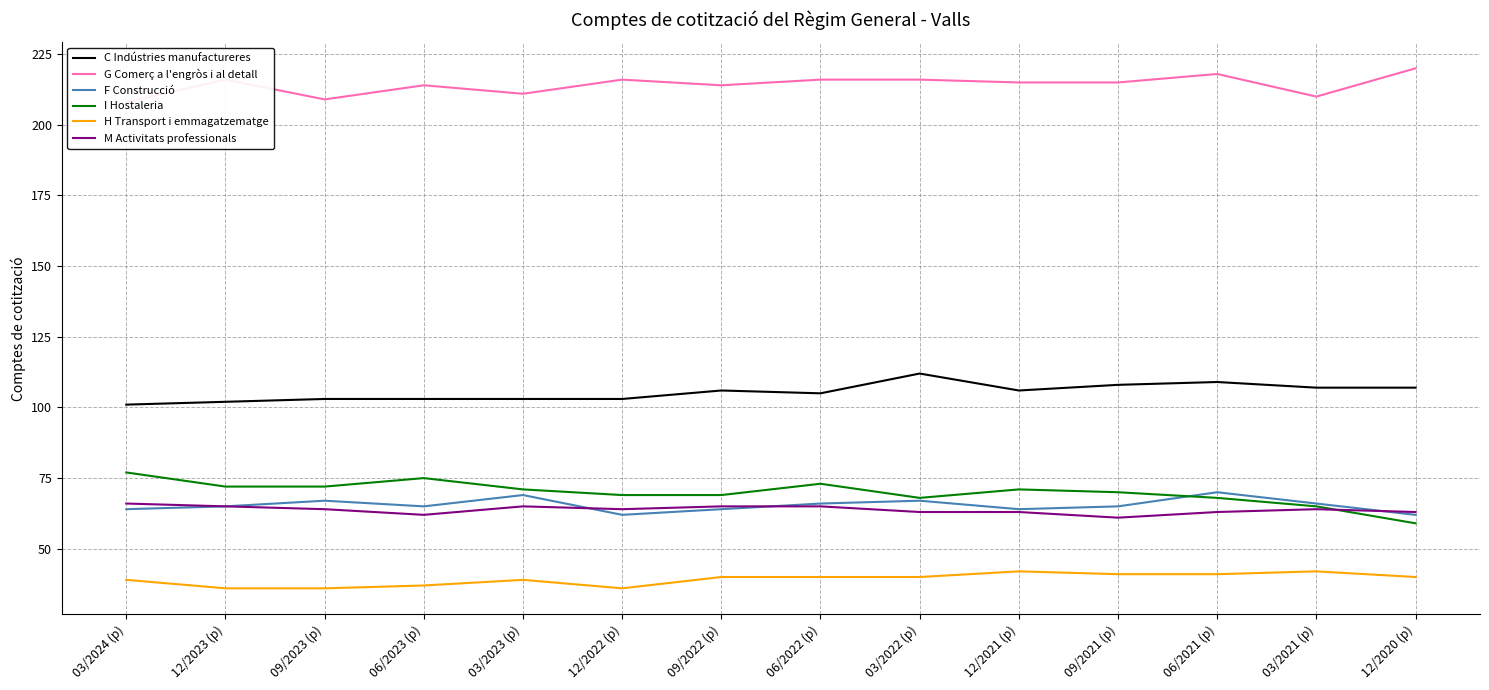

True or false: G Comerç a l'engròs i al detall and M Activitats professionals cross at least once.

False